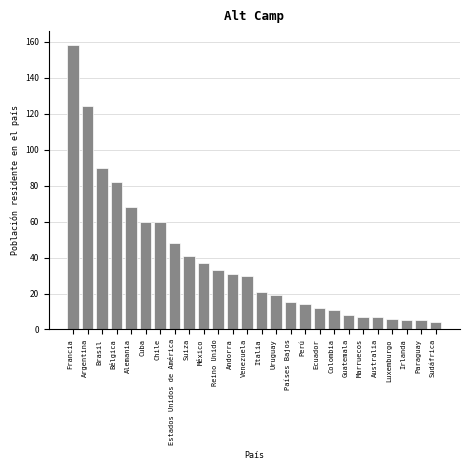

Reading left to right, extract all data points from this chart.

Francia=158	Argentina=124	Brasil=90	Bélgica=82	Alemania=68	Cuba=60	Chile=60	Estados Unidos de América=48	Suiza=41	México=37	Reino Unido=33	Andorra=31	Venezuela=30	Italia=21	Uruguay=19	Países Bajos=15	Perú=14	Ecuador=12	Colombia=11	Guatemala=8	Marruecos=7	Australia=7	Luxemburgo=6	Irlanda=5	Paraguay=5	Sudáfrica=4